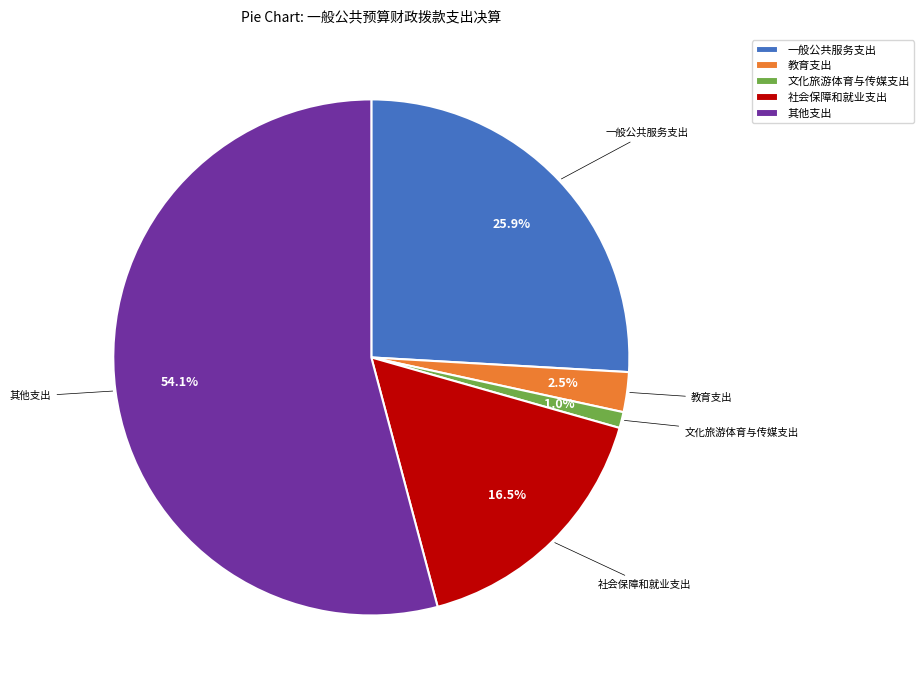

Count the number of slices in the pie.

5